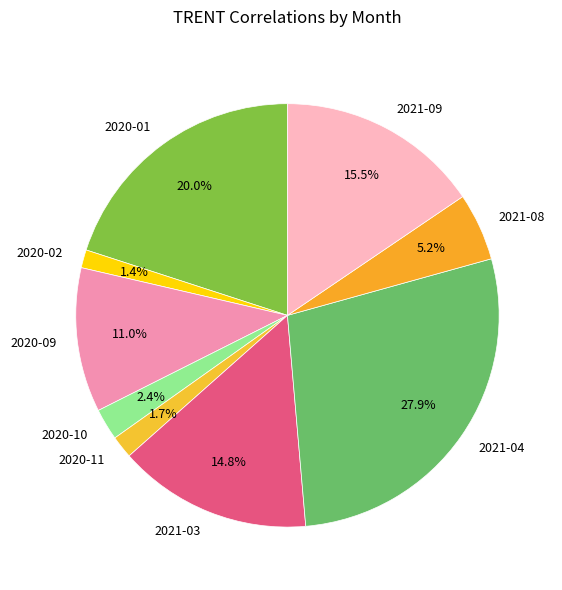

Approximately how many times larger is the value at 2021-03 compared to 2021-09?

1.0